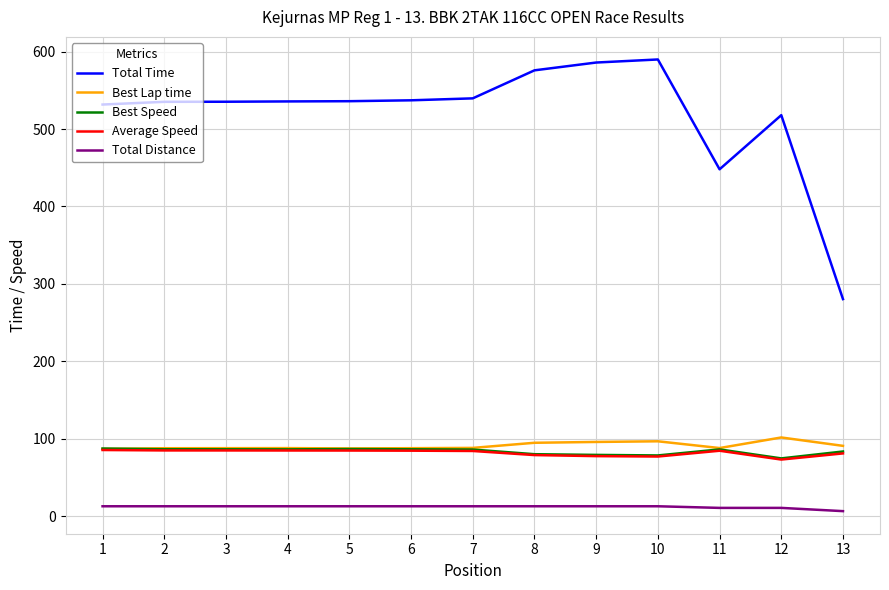

What is the maximum value for Total Time?

590.0